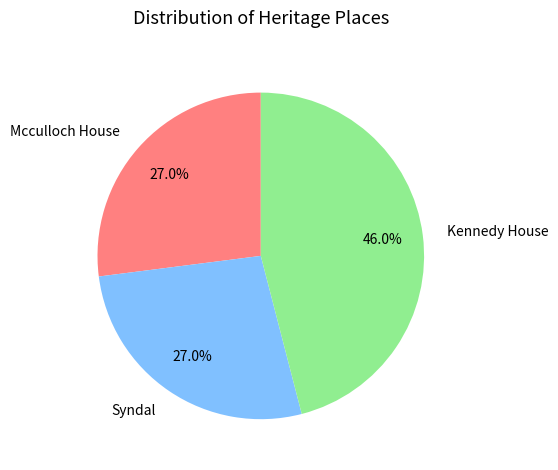

How many slices are in this pie chart?

3